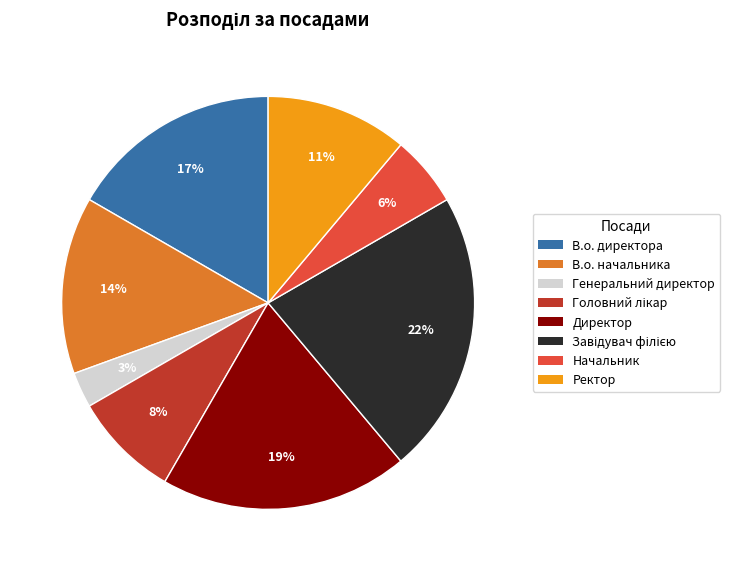

Is there a majority slice in this chart?

No